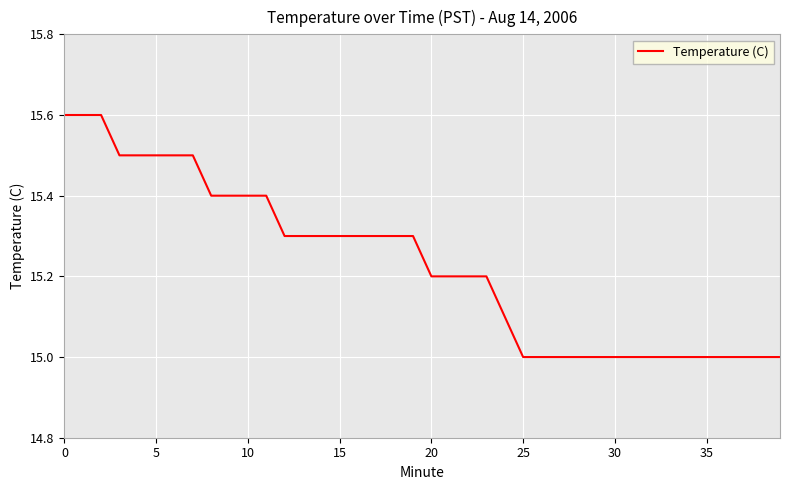

What is the average value?

15.2